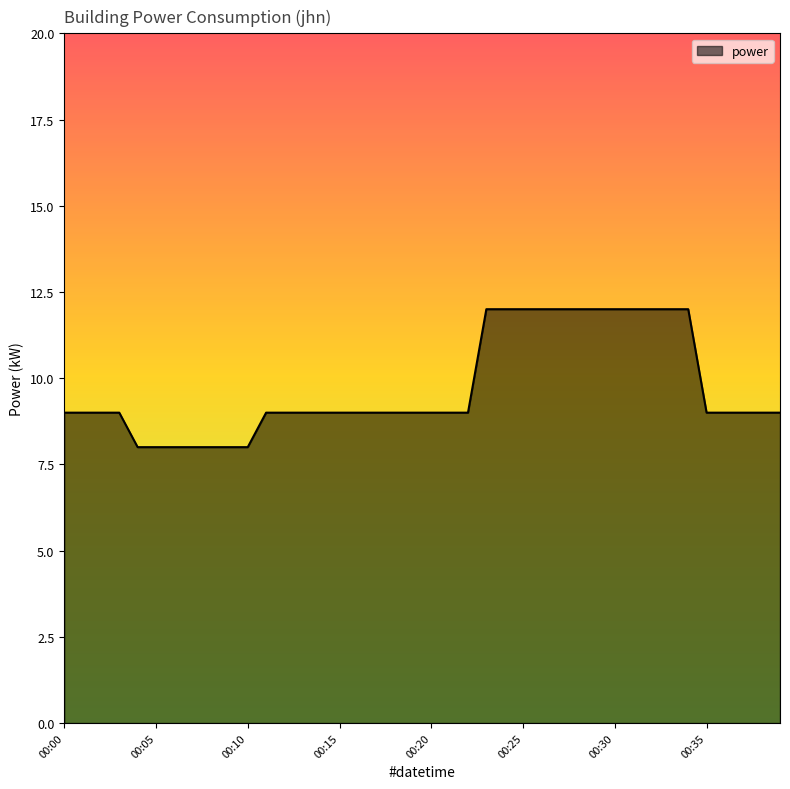

How many values are between 9 and 12?

33